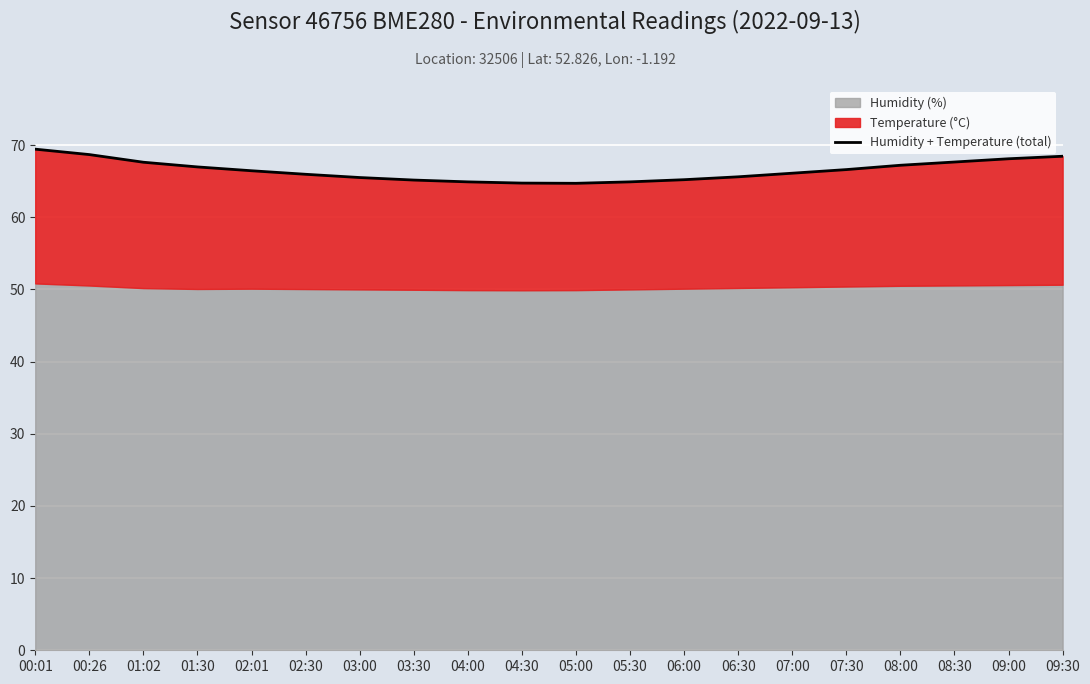

Reading left to right, list all the values displayed in this chart.

69.4	68.7	67.6	67.0	66.4	66.0	65.5	65.2	64.9	64.7	64.7	64.9	65.2	65.6	66.1	66.6	67.2	67.7	68.1	68.5